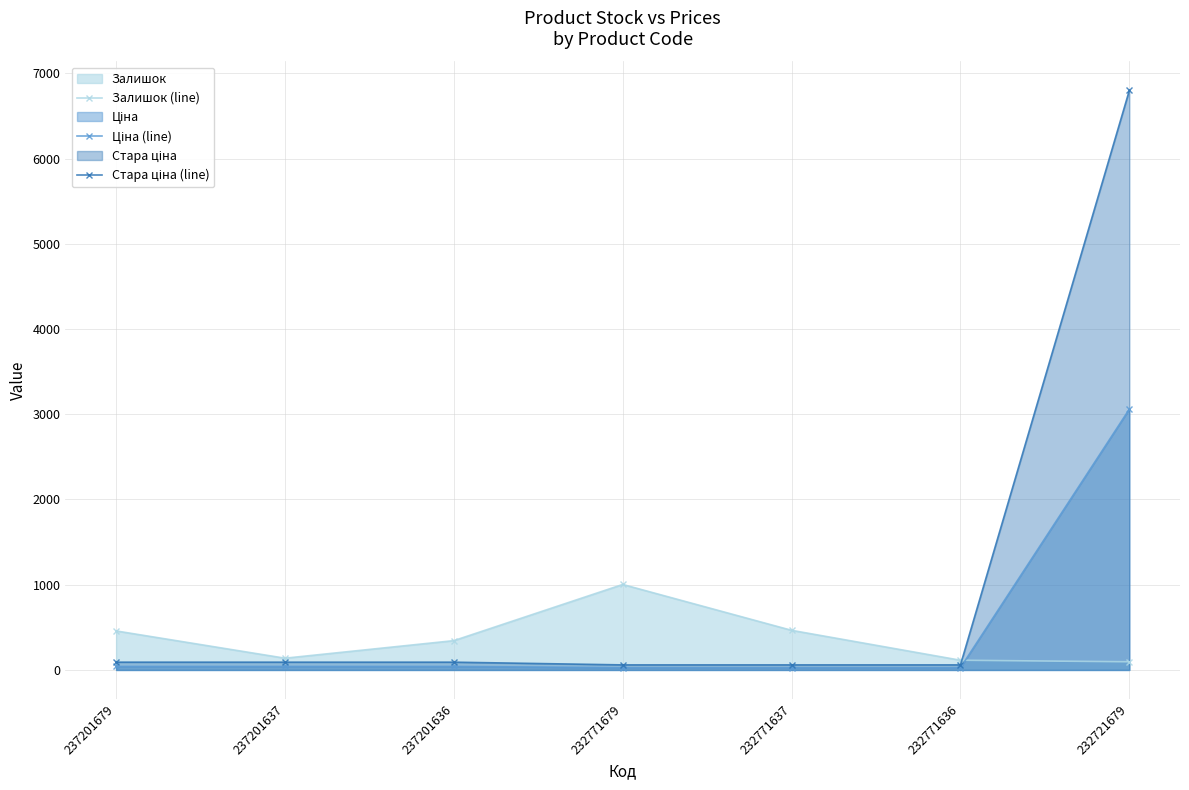

At how many categories does at least one series exceed 3344?

1